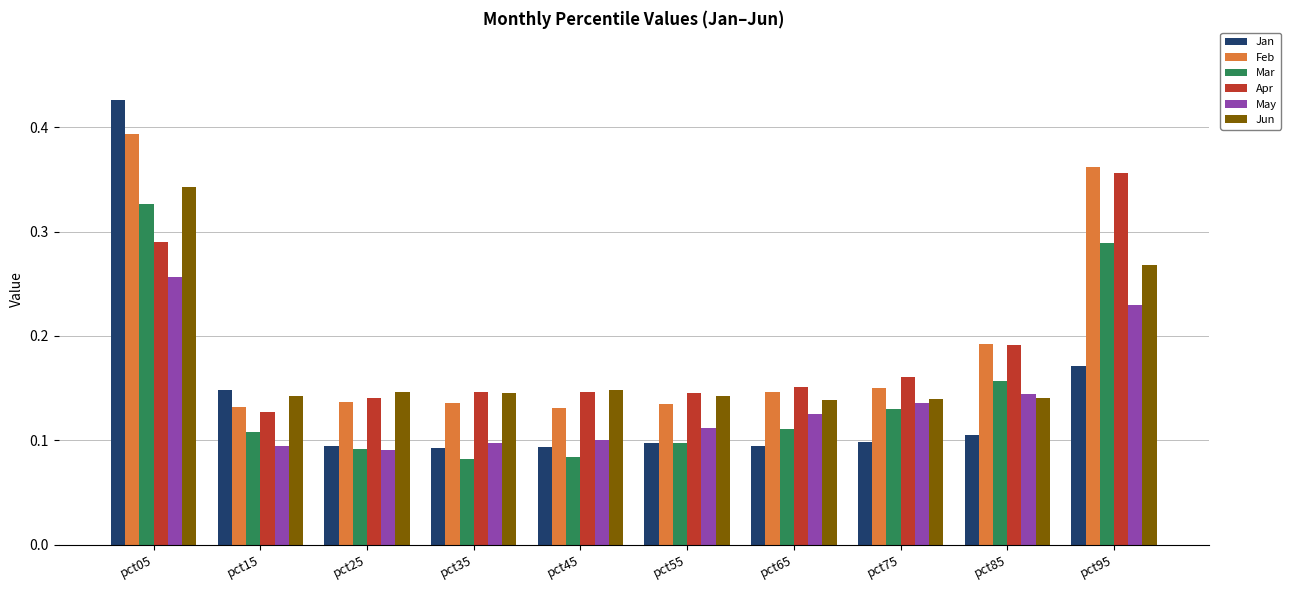

At which label does Apr reach its peak?

pct95